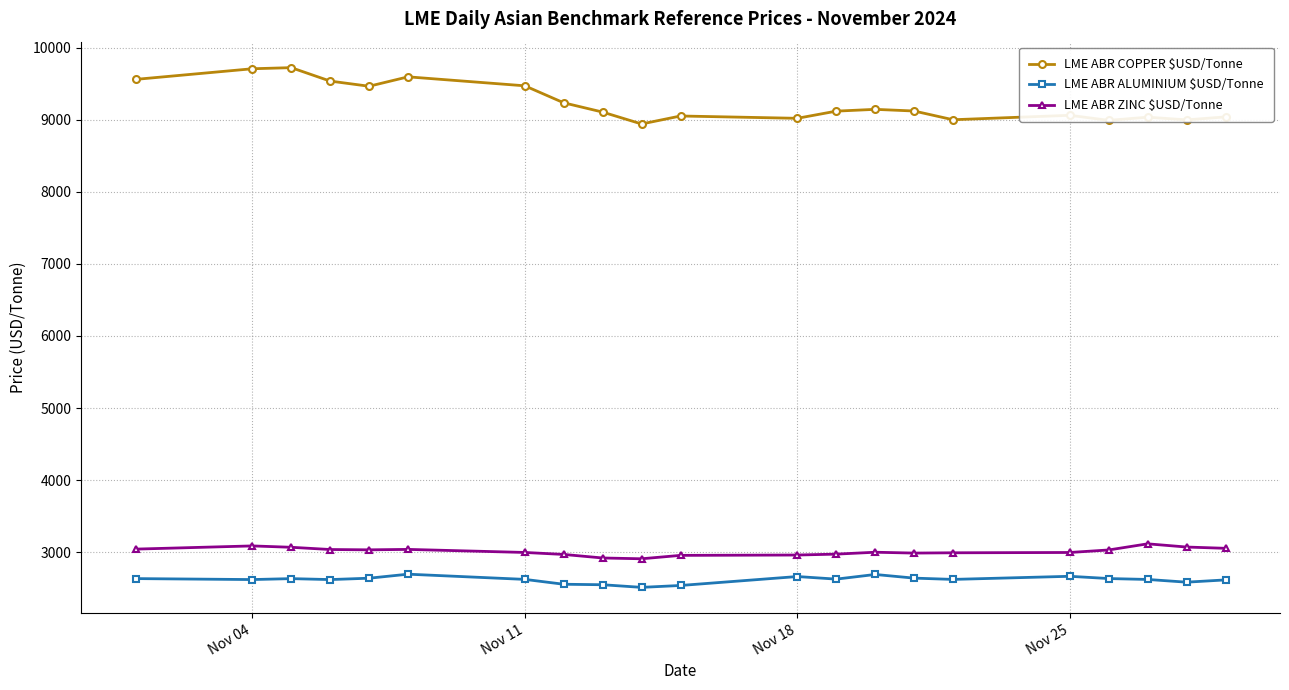

Which series has the largest total across all categories?

LME ABR COPPER $USD/Tonne